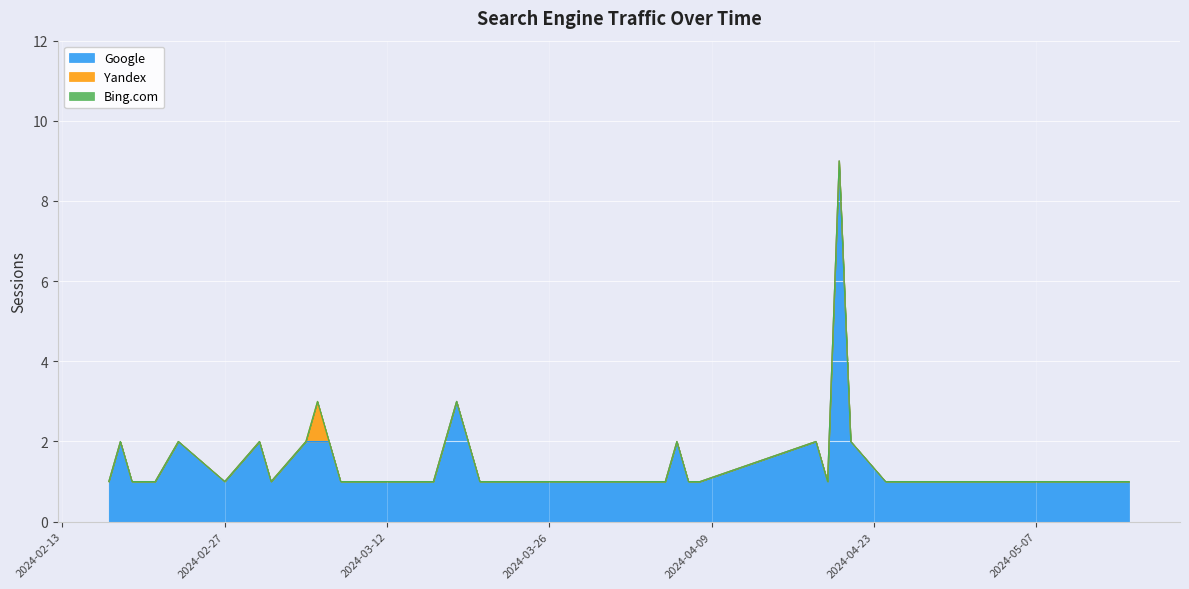

The value of Bing.com at 2024-03-17 is 0. True or false?

True